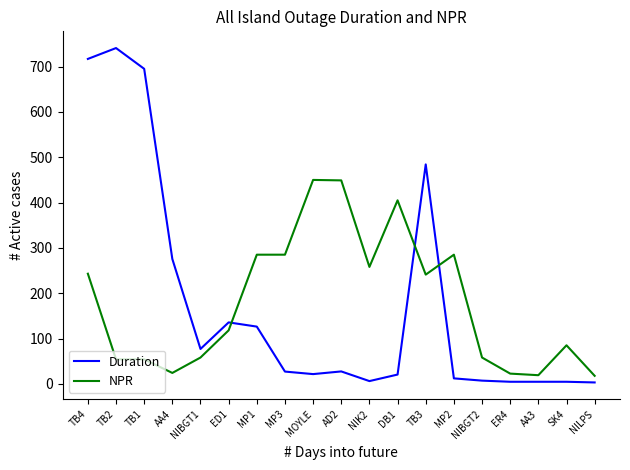

Which series changed the most between TB1 and ER4?

Duration